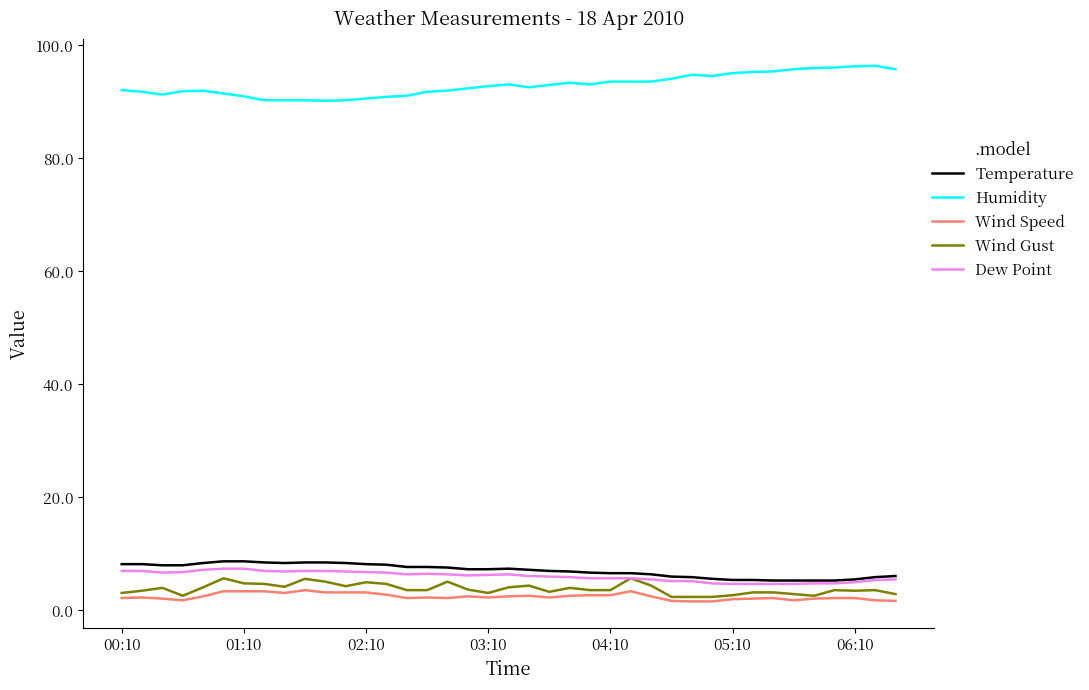

Which series has the largest total across all categories?

Humidity